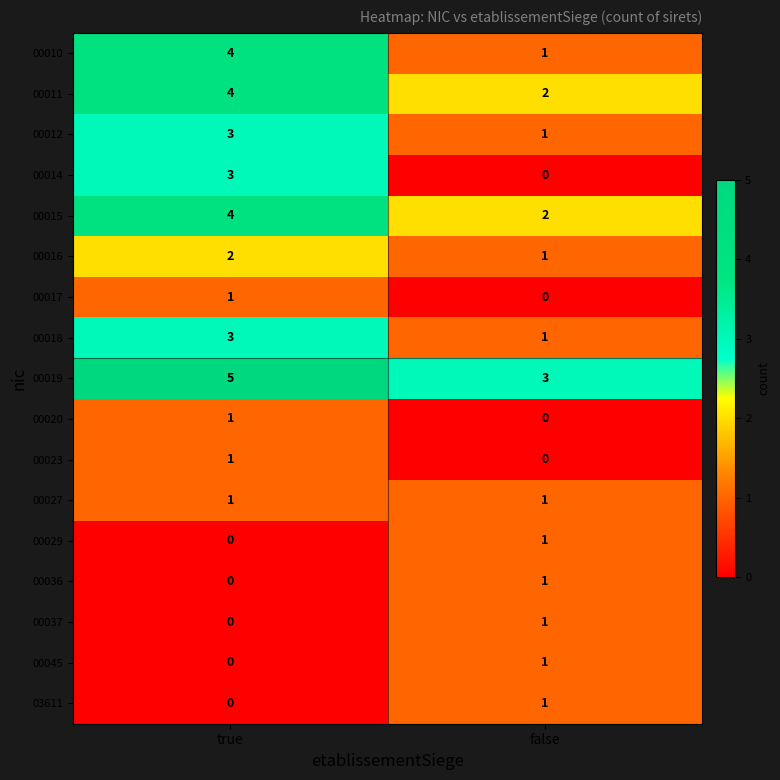

Which category has the highest value across all series?

true